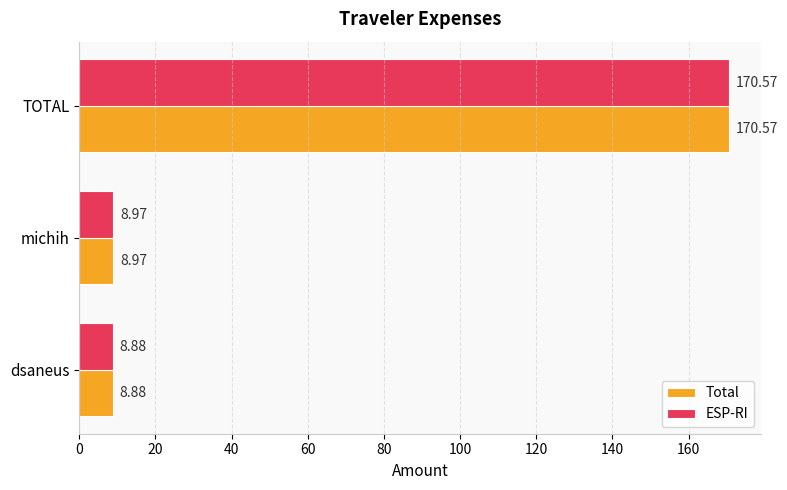

At which label is Total closest to 89?

michih